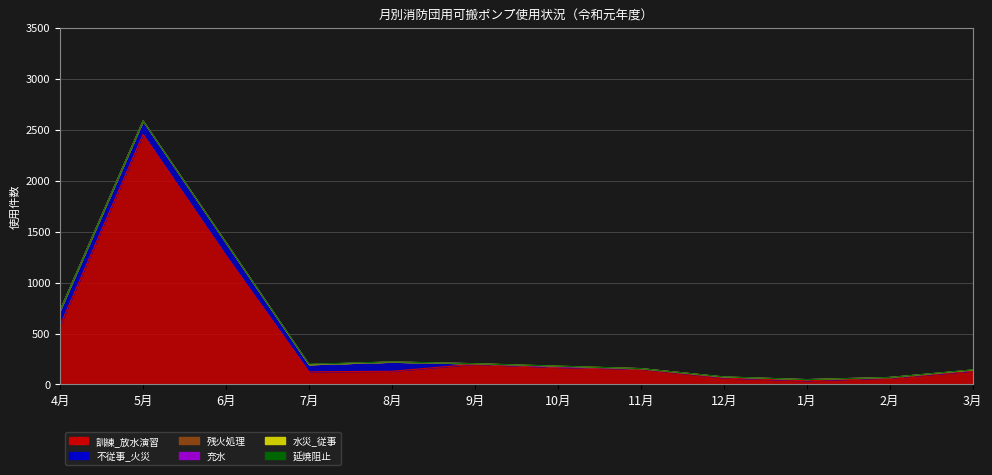

What position from the right is 6月?

10